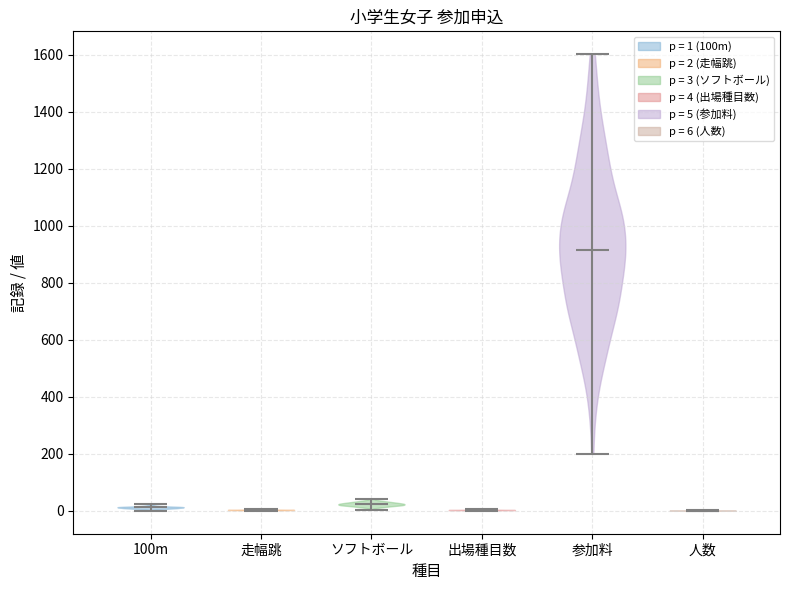

Reading left to right, read every violin against the y-axis: where its median line is, and the lowest and highest points it reaches. The values are not printed on the chart, so give them approximately, as read against the axis.

100m: median line 20, lowest point 0, highest point 20
走幅跳: median line 0, lowest point 0, highest point 0
ソフトボール: median line 20, lowest point 0, highest point 40
出場種目数: median line 0, lowest point 0, highest point 0
参加料: median line 920, lowest point 200, highest point 1600
人数: median line 0, lowest point 0, highest point 0